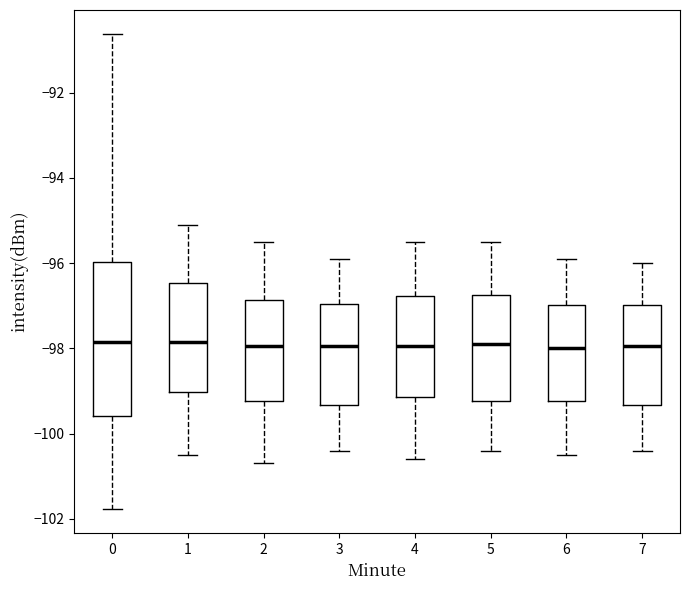

Reading left to right, transcribe this box plot: for each box, give where its median line is, the range the box spans, and where its two whiskers end, as read against the y-axis. The values are not printed on the chart, so give them approximately, as read against the axis.

0: median -97.8, box -99.6 to -96.0, whiskers -101.8 to -90.6
1: median -97.8, box -99.0 to -96.4, whiskers -100.4 to -95.0
2: median -98.0, box -99.2 to -96.8, whiskers -100.6 to -95.4
3: median -98.0, box -99.4 to -97.0, whiskers -100.4 to -95.8
4: median -98.0, box -99.2 to -96.8, whiskers -100.6 to -95.4
5: median -97.8, box -99.2 to -96.8, whiskers -100.4 to -95.4
6: median -98.0, box -99.2 to -97.0, whiskers -100.4 to -95.8
7: median -98.0, box -99.4 to -97.0, whiskers -100.4 to -96.0